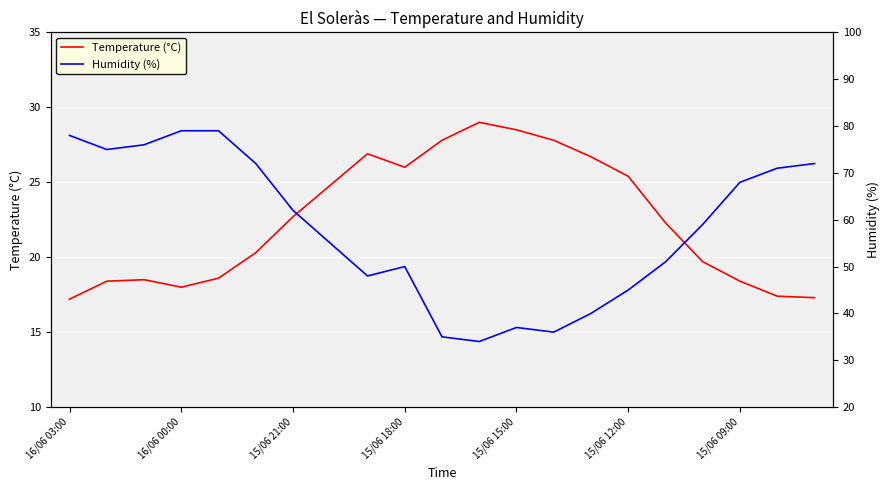

List the series in order of their peak value, highest first.

Humidity (%), Temperature (°C)